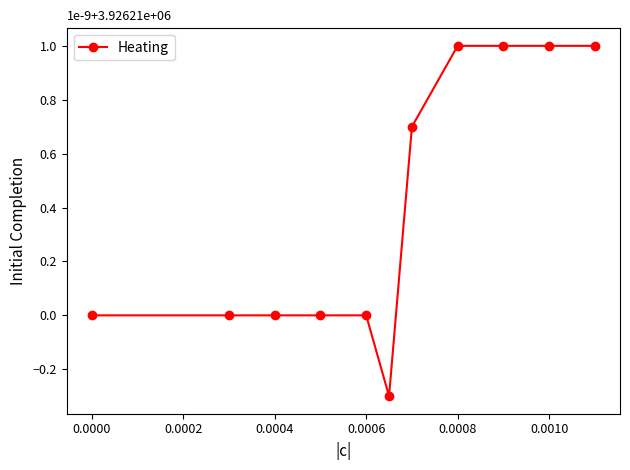

What is the maximum value shown in the chart?

1.0